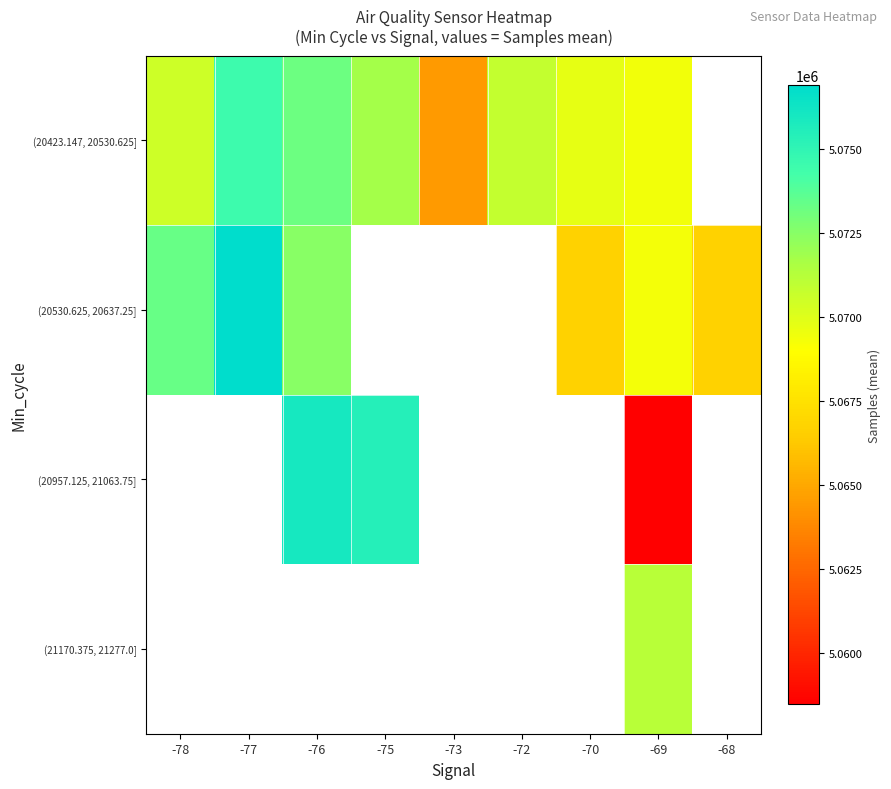

List the labels in order of (20423.147, 20530.625] value, largest first.

-77, -76, -75, -72, -78, -70, -69, -68, -73